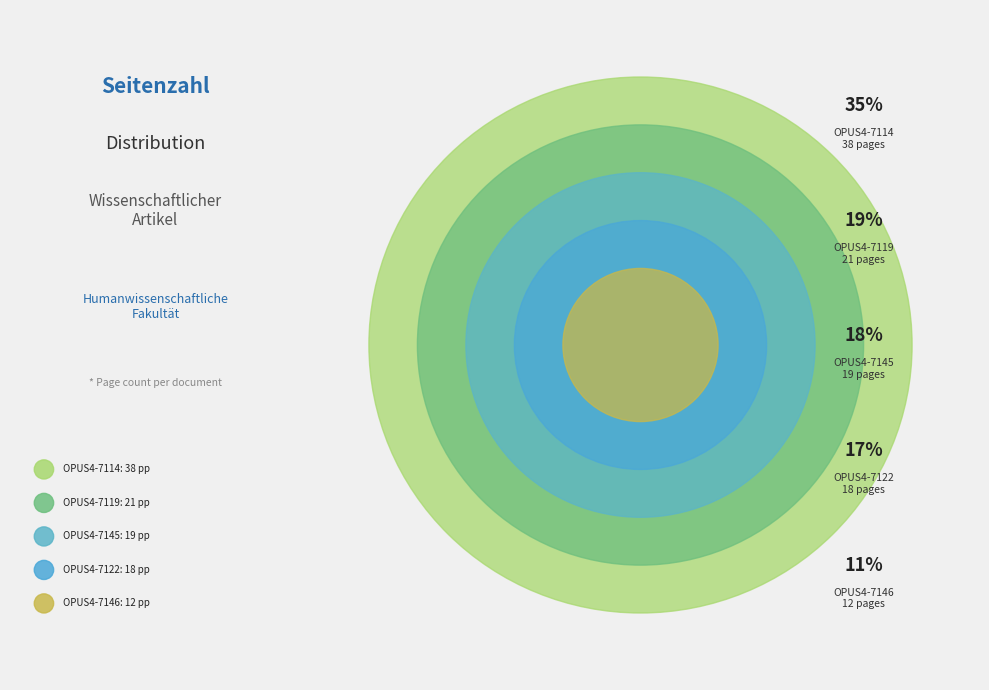

Is it true that OPUS4-7114 is 35% of the pie?

True